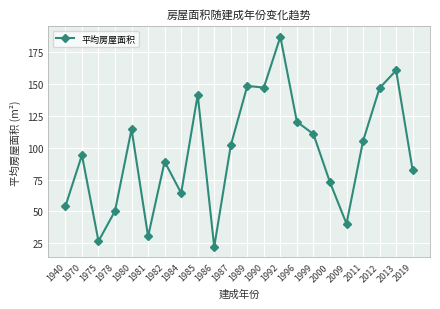

Between 2019 and 2009, which is larger?

2019